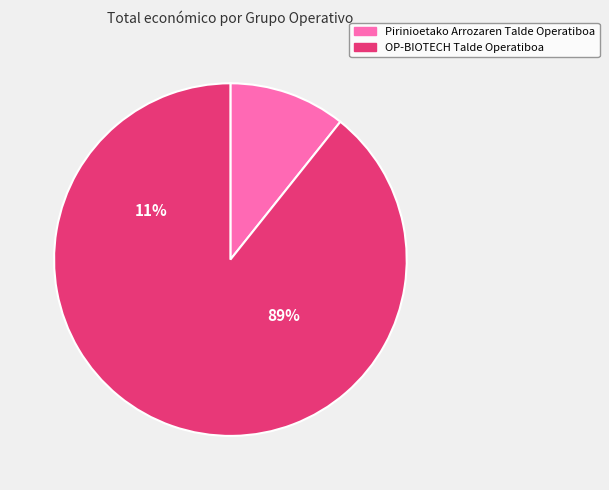

Do Pirinioetako Arrozaren Talde Operatiboa and OP-BIOTECH Talde Operatiboa together represent more than half of the pie?

Yes